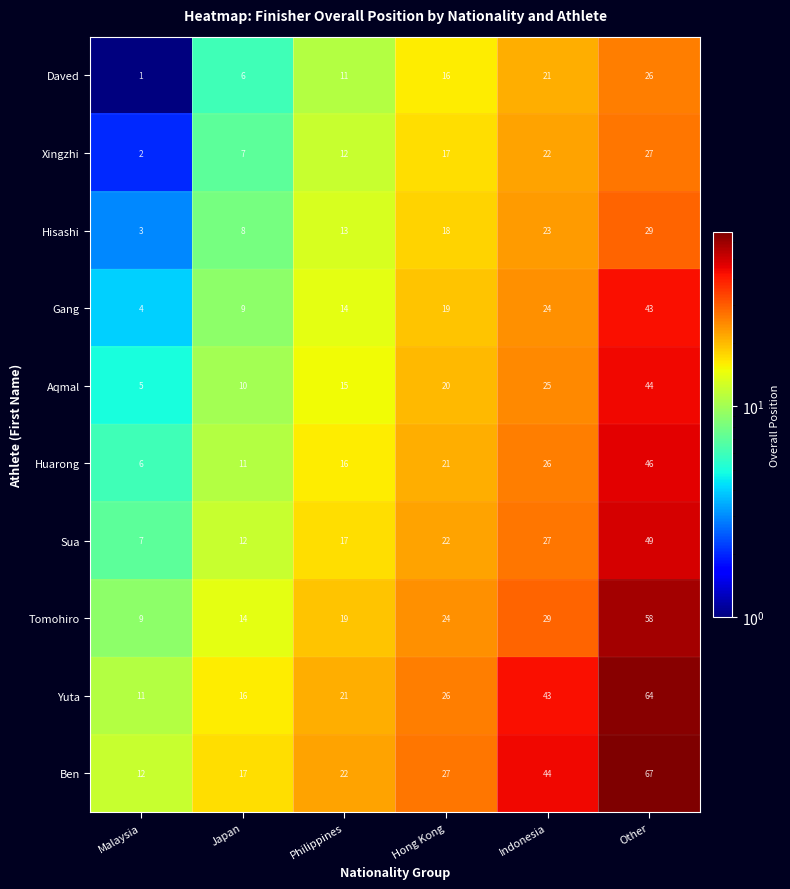

List the series in order of their peak value, lowest first.

Daved, Xingzhi, Hisashi, Gang, Aqmal, Huarong, Sua, Tomohiro, Yuta, Ben